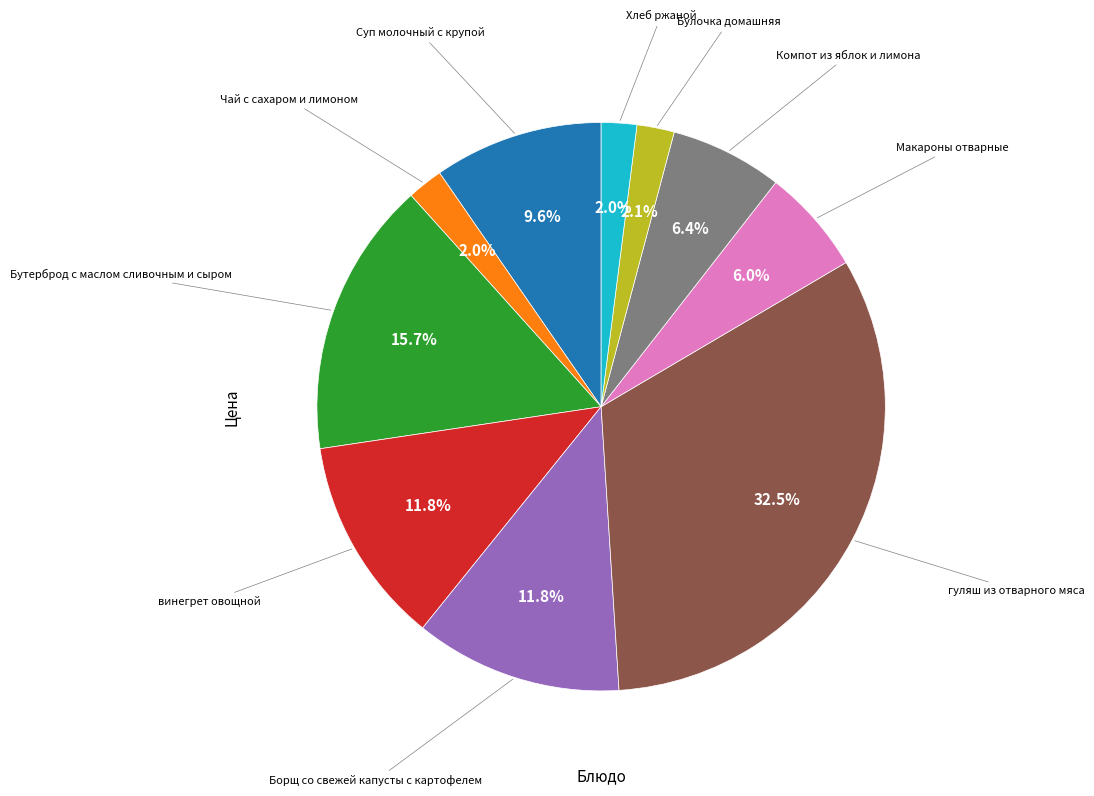

Is there a majority slice in this chart?

No